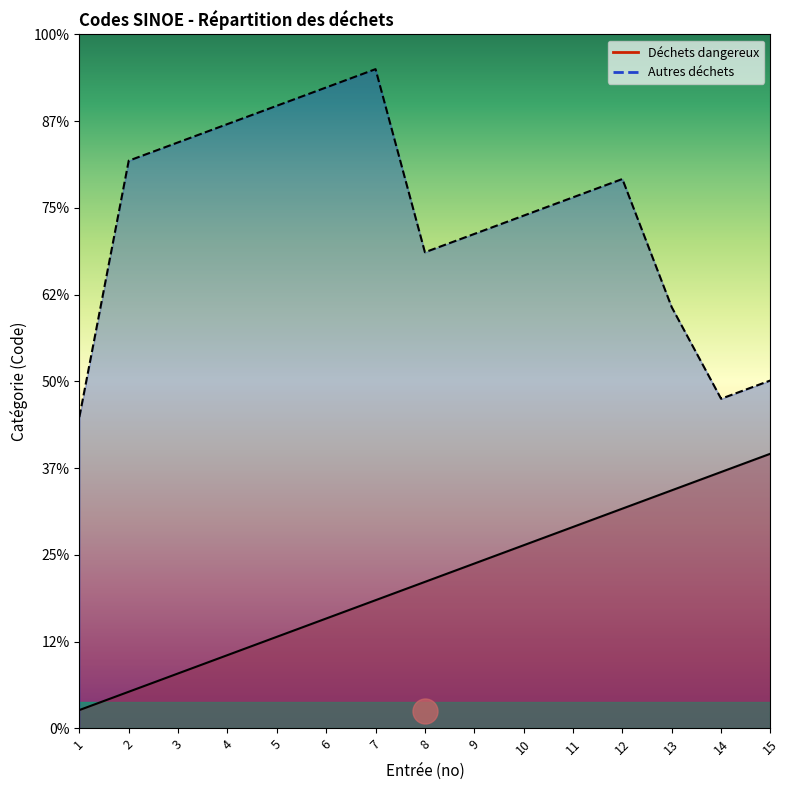

True or false: Déchets dangereux has a value of 3.6 at 8.

False